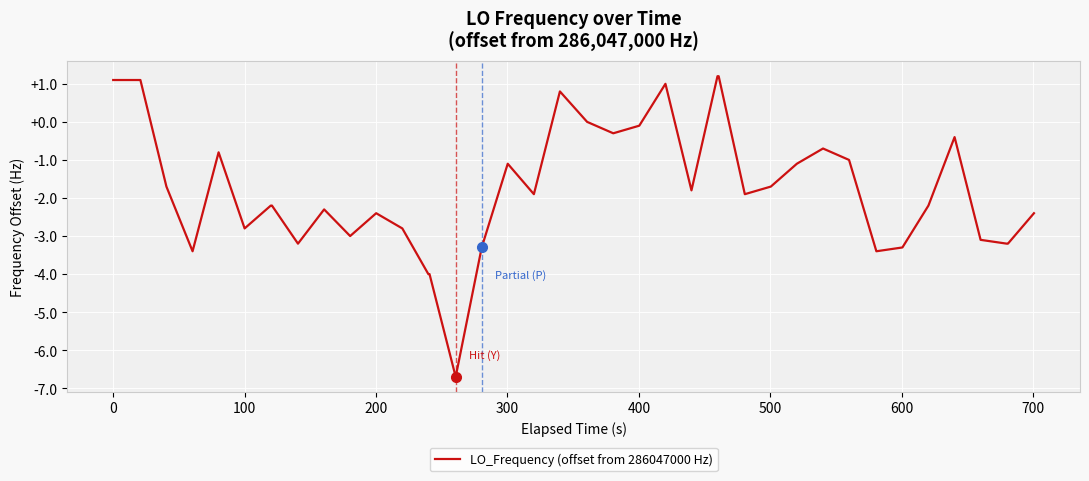

What is the greatest value displayed?

1.2